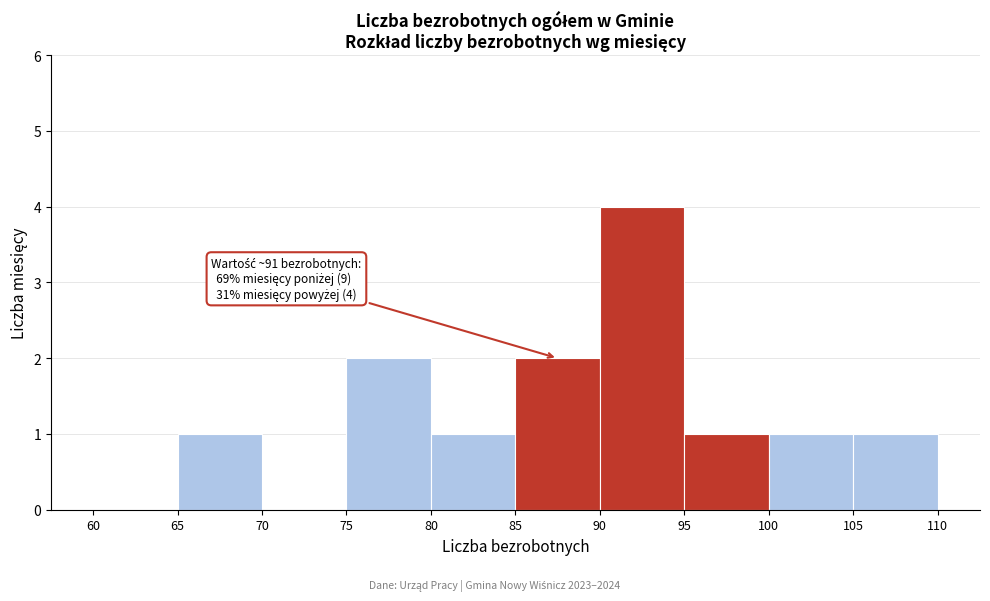

Over which range of the x-axis is the bar tallest?

90 to 95